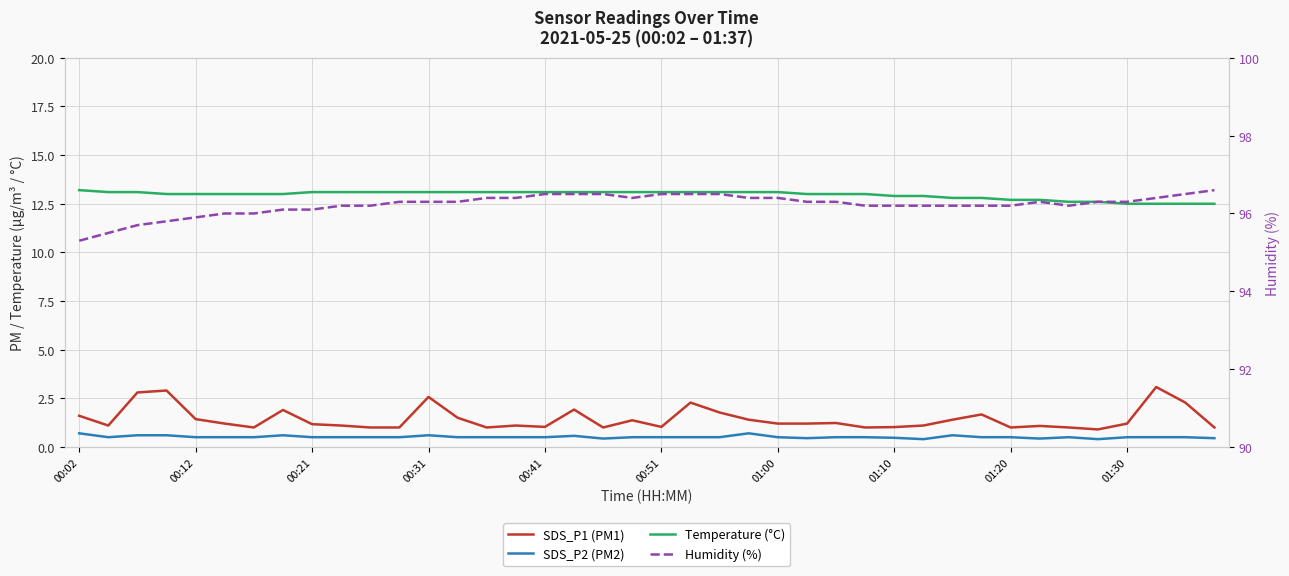

What is the minimum value for Temperature (°C)?

12.5